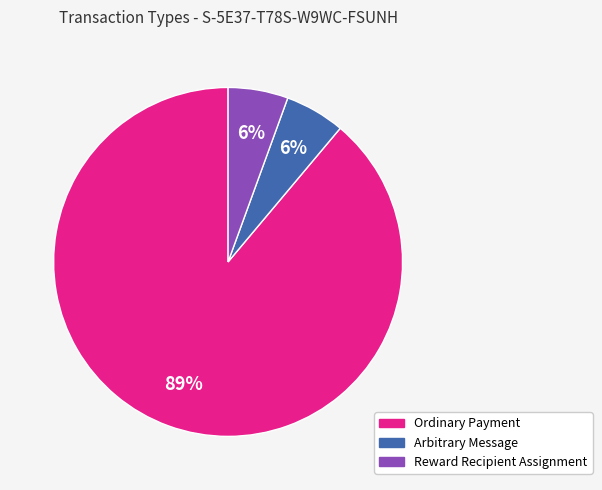

Is the sum of Arbitrary Message and Ordinary Payment greater than half?

Yes